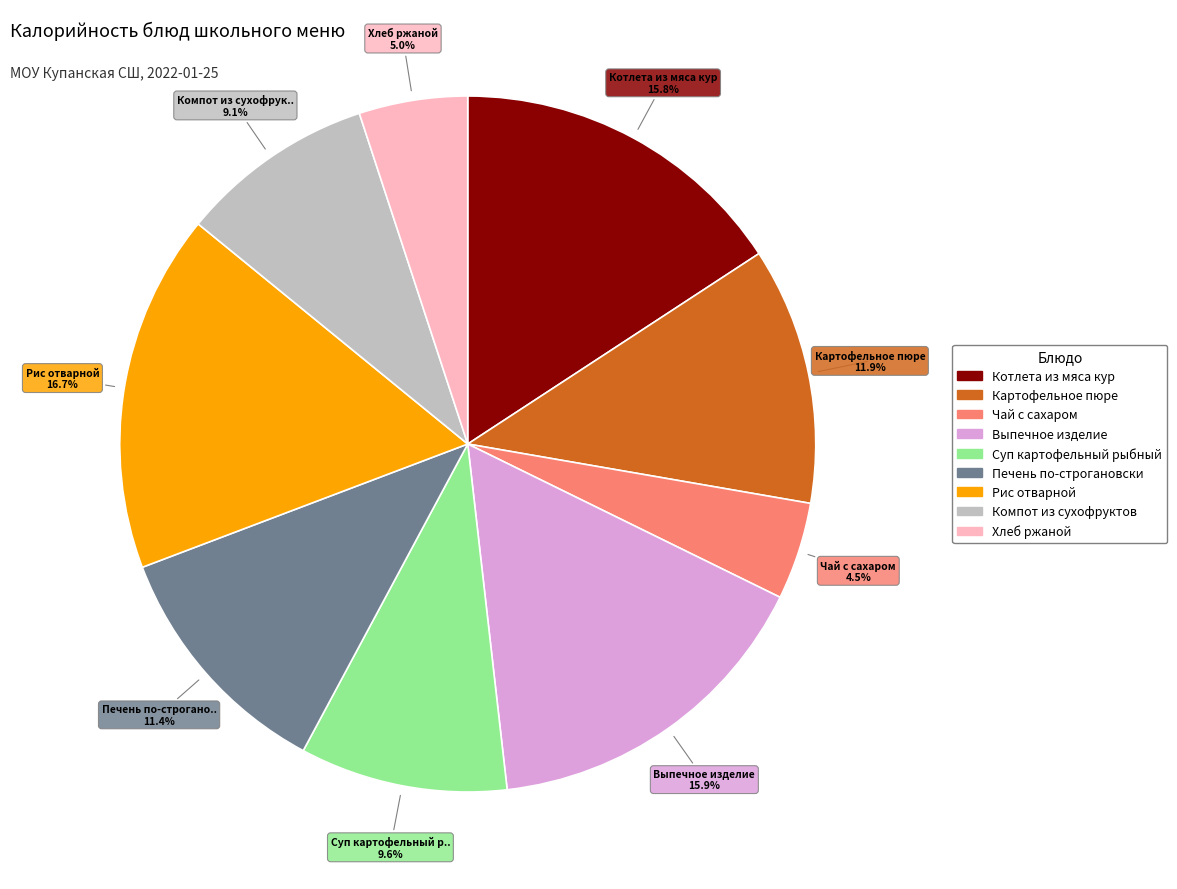

Between Выпечное изделие and Хлеб ржаной, which is larger?

Выпечное изделие